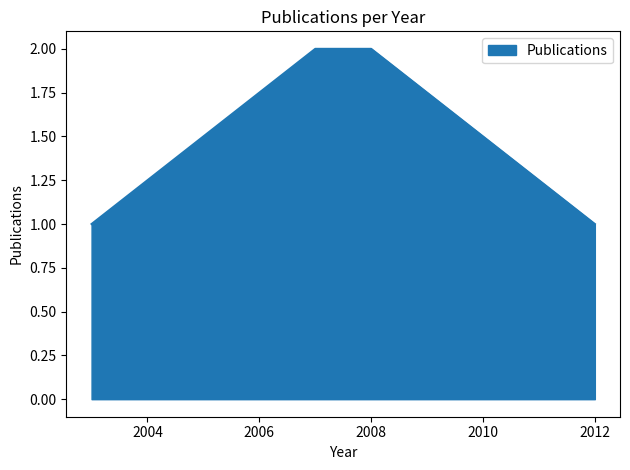

What is the sum of all values?

6